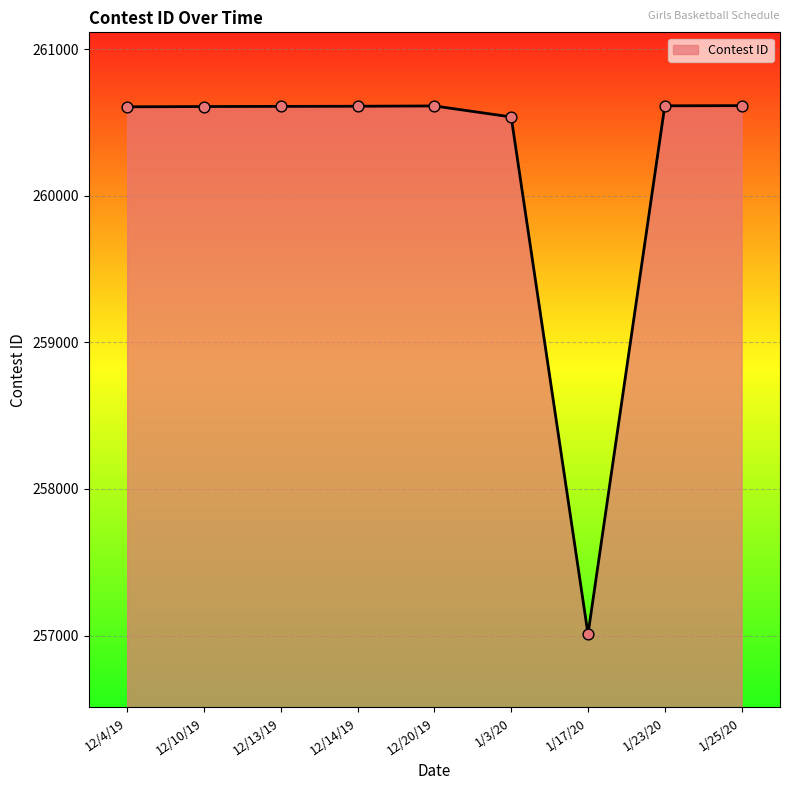

What is the change in value from 1/3/20 to 1/17/20?

-3527